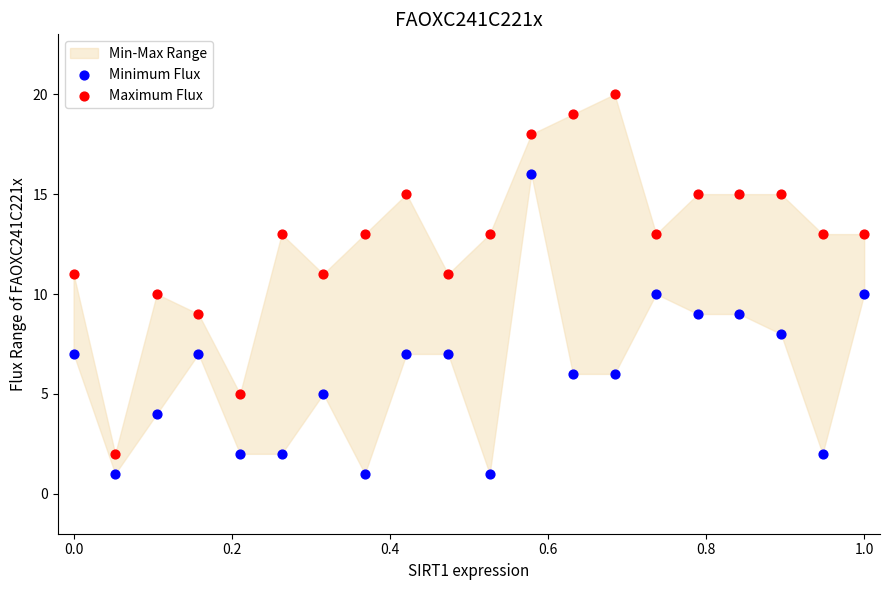

Which series reaches the minimum Y coordinate?

Minimum Flux